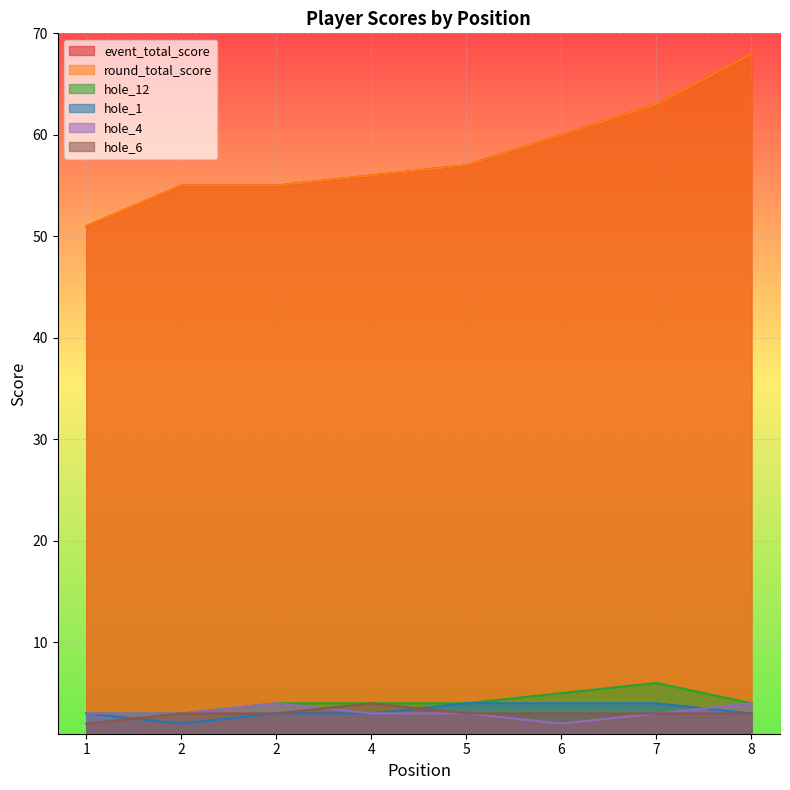

Reading left to right, list all the values displayed in this chart.

event_total_score: 51	55	55	56	57	60	63	68
round_total_score: 51	55	55	56	57	60	63	68
hole_12: 3	3	4	4	4	5	6	4
hole_1: 3	2	3	3	4	4	4	3
hole_4: 3	3	4	3	3	2	3	4
hole_6: 2	3	3	4	3	3	3	3